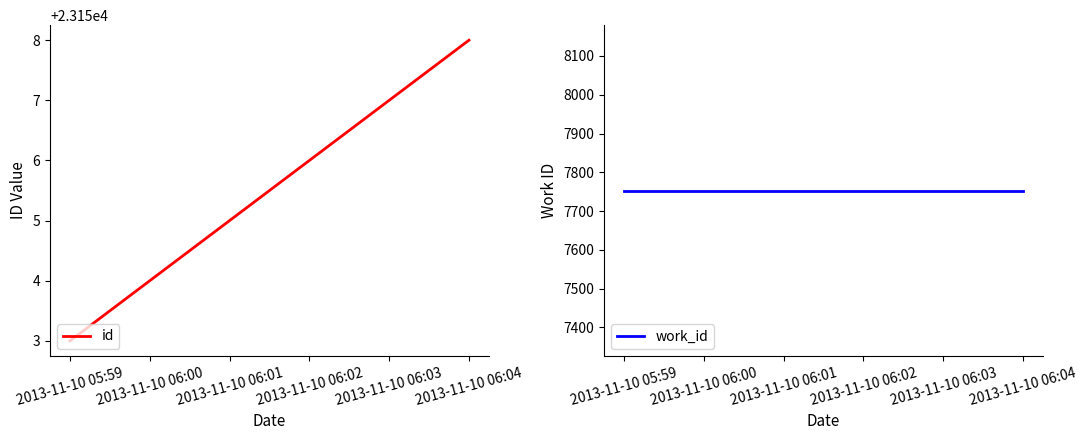

Which label corresponds to the smallest value in the chart?

2013-11-10 05:59